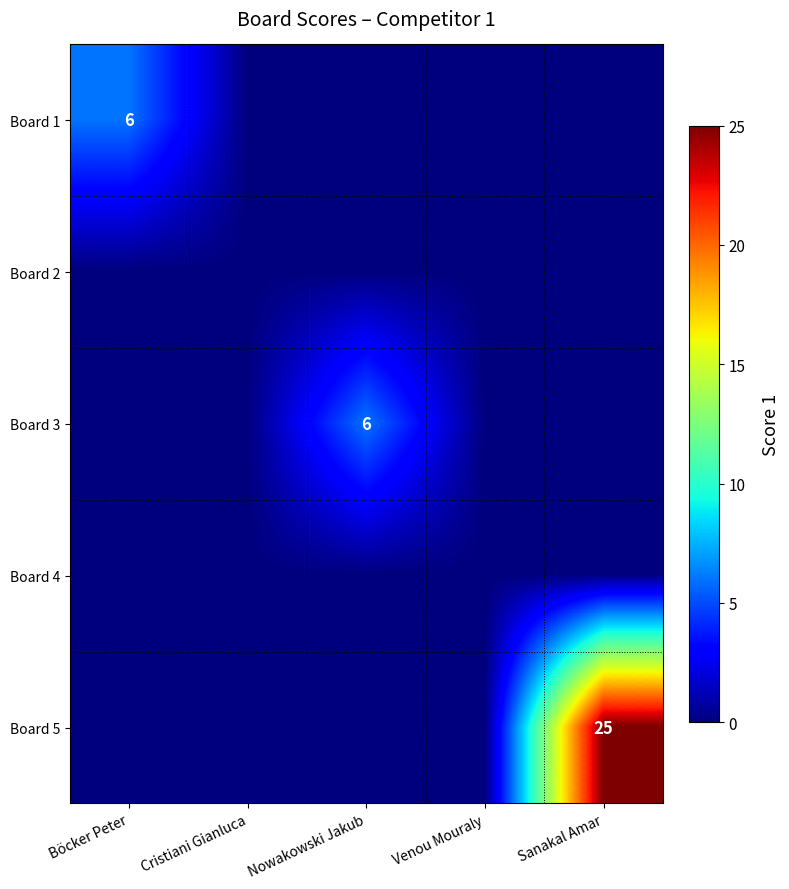

Count the Board 3 values in the range 0 to 1.

4